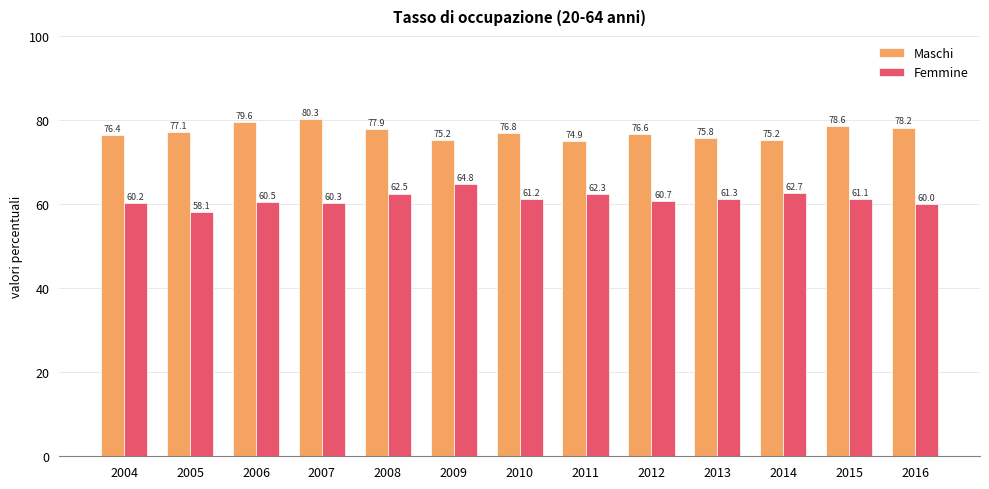

List the series in order of their overall mean, highest first.

Maschi, Femmine